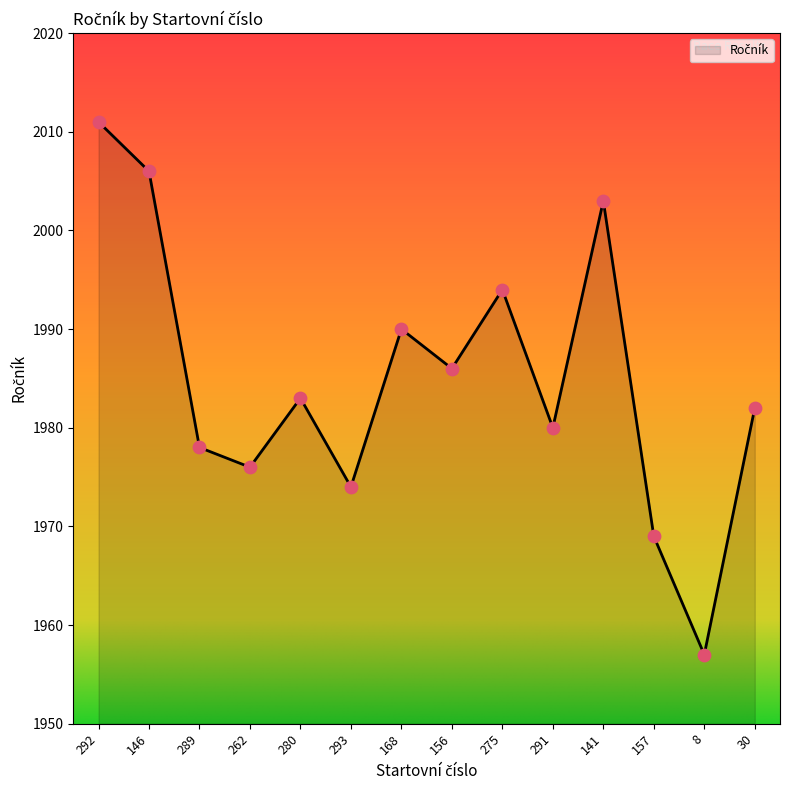

Which has a higher value, 156 or 289?

156